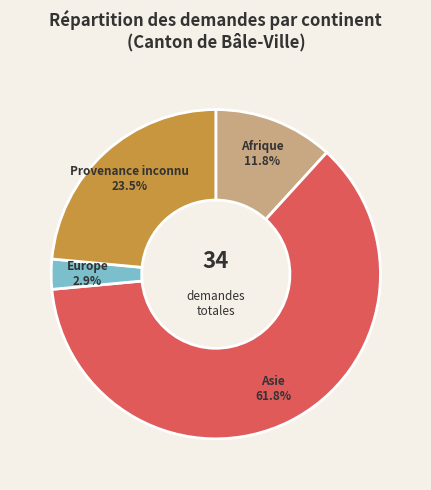

Is there any slice that represents more than half of the pie?

Yes